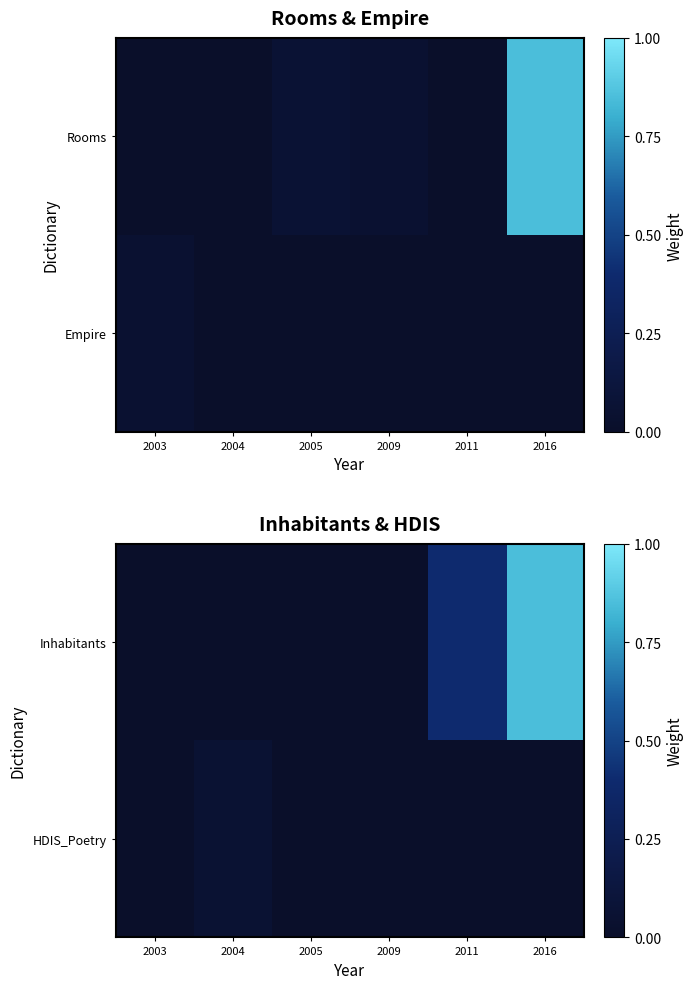

At 2016, list the series in order from smallest to largest.

HDIS_Poetry, Inhabitants